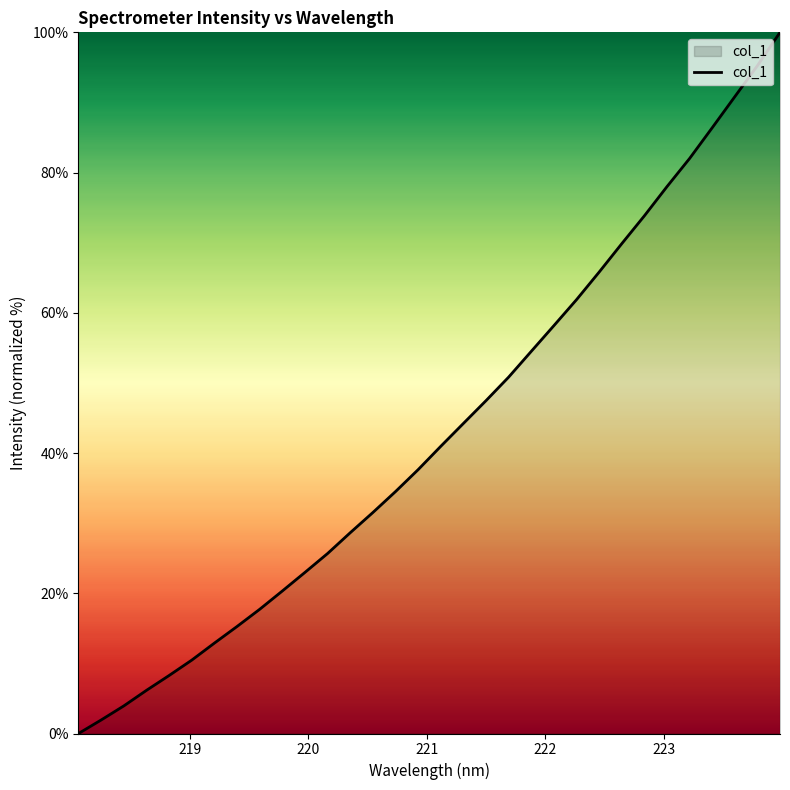

What is the difference between the maximum and minimum values?

100.0